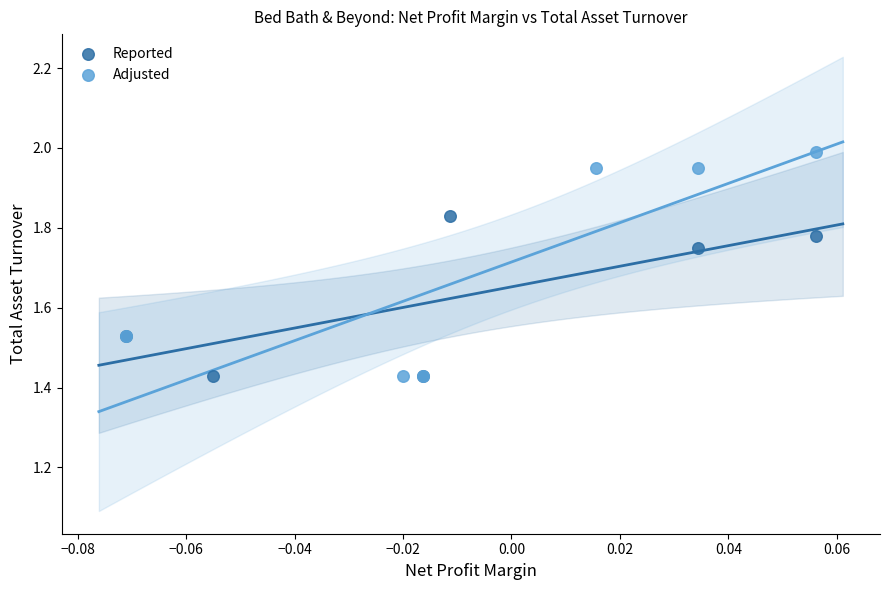

Which series reaches the maximum Y coordinate?

Adjusted